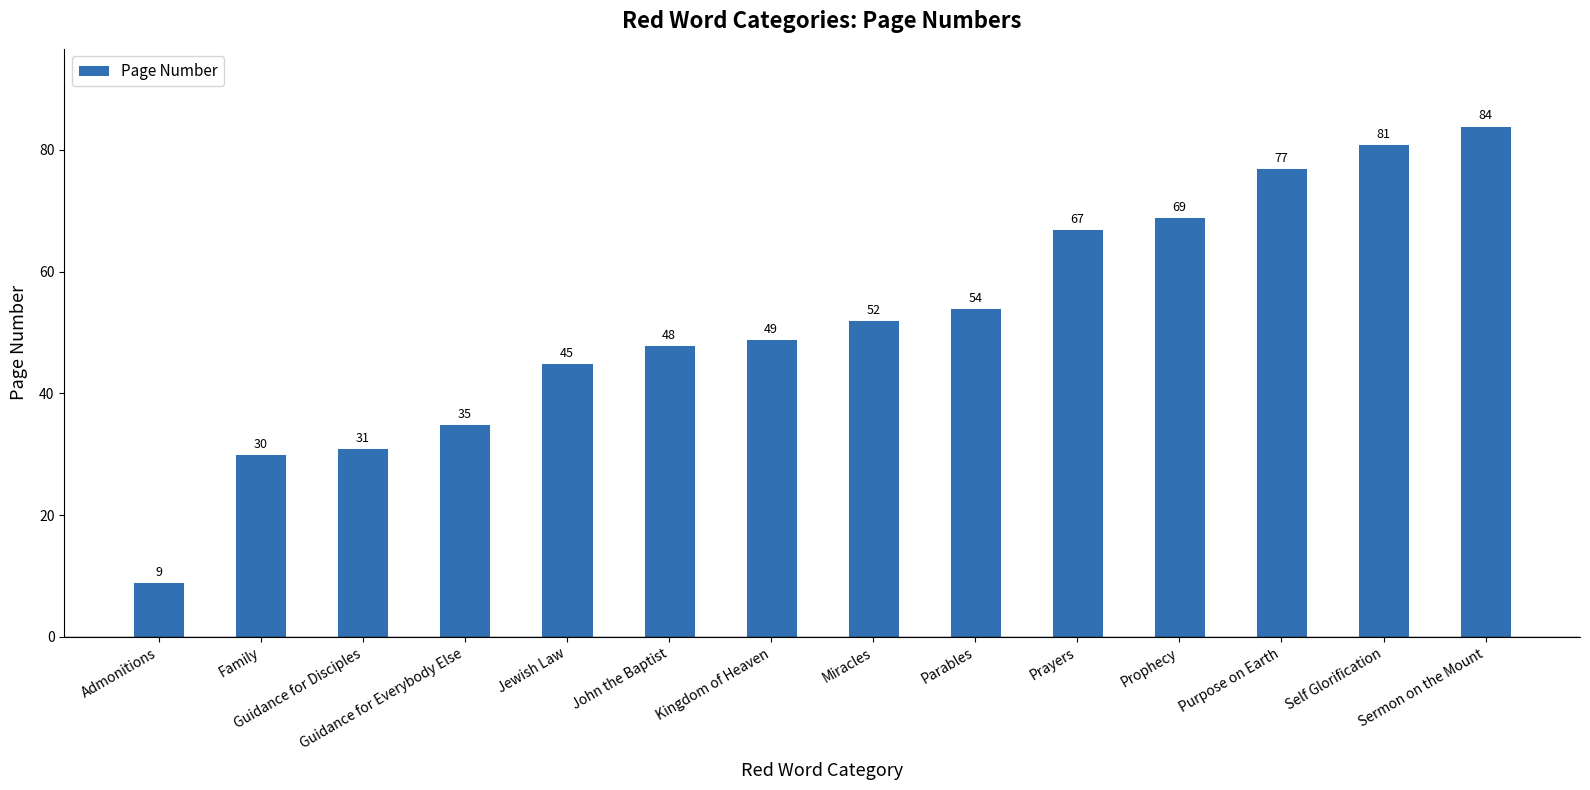

What is the label of the 3rd bar from the left?

Guidance for Disciples